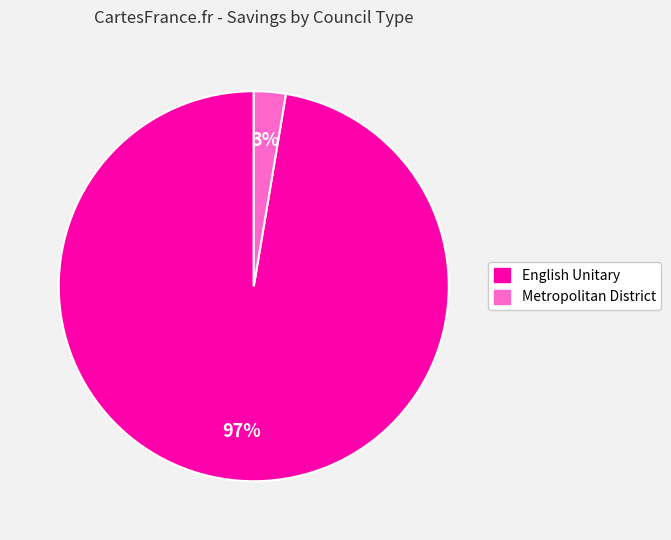

To the nearest percent, what percentage of the pie is Metropolitan District?

3%